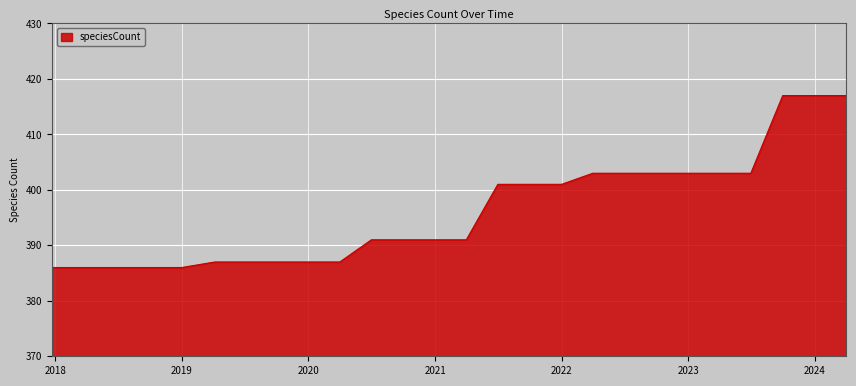

How many lines are shown in the chart?

1